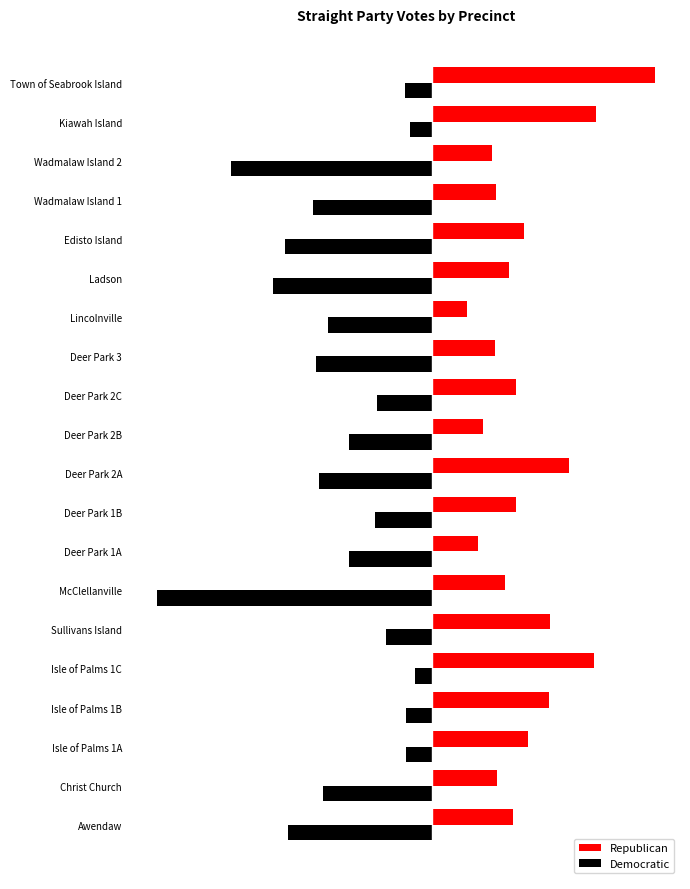

What are all the series names shown in the legend?

Republican, Democratic